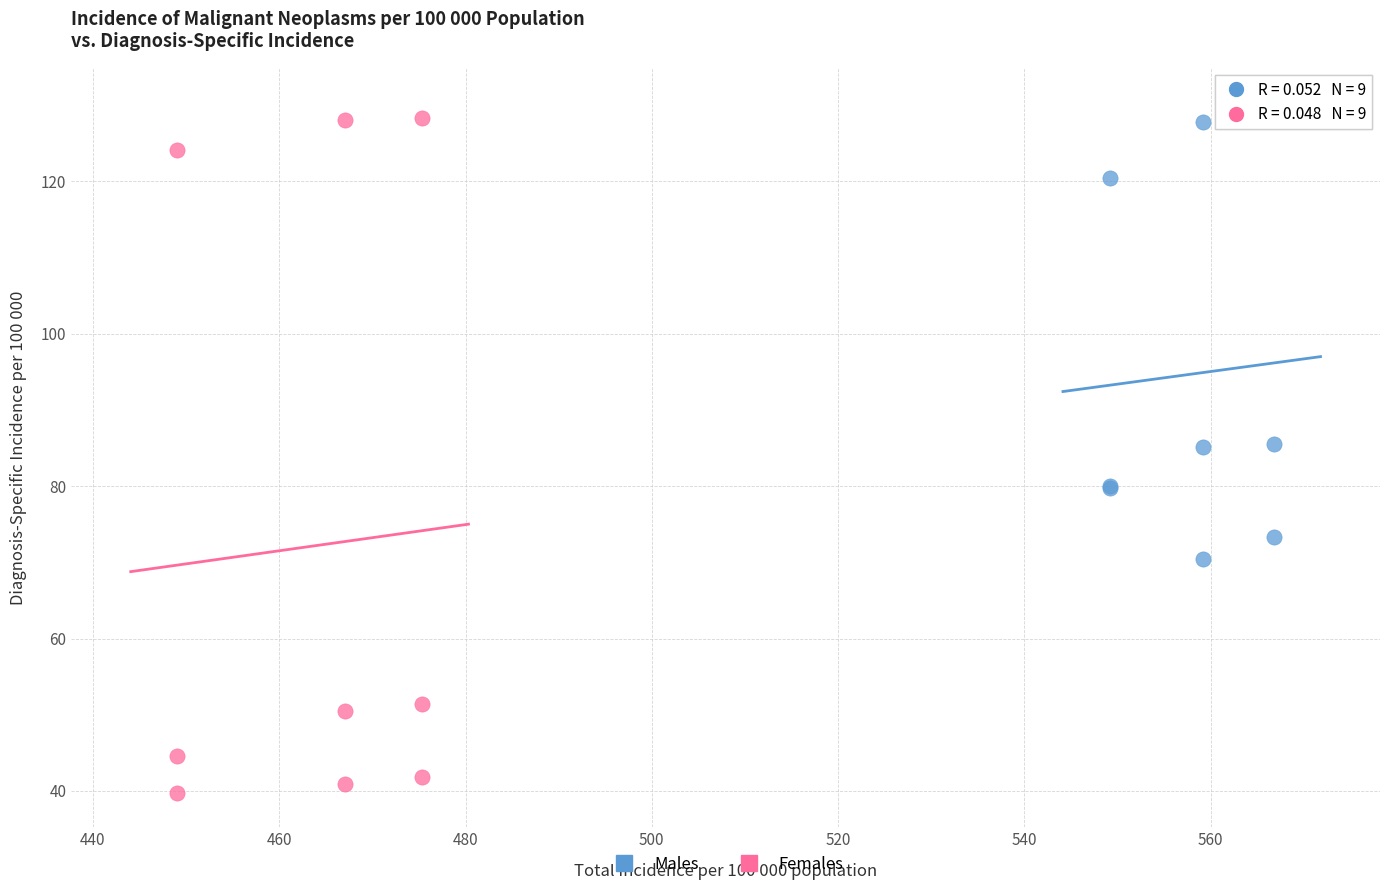

Which series contains the lowest Y value?

Females